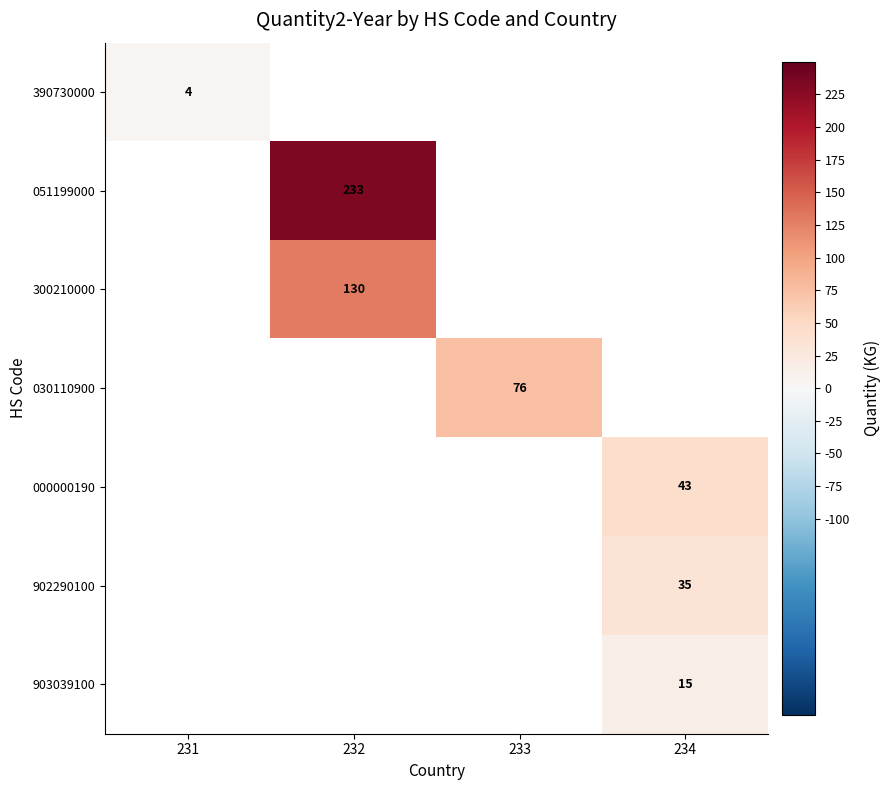

Is it true that 903039100 equals 15 at 234?

True